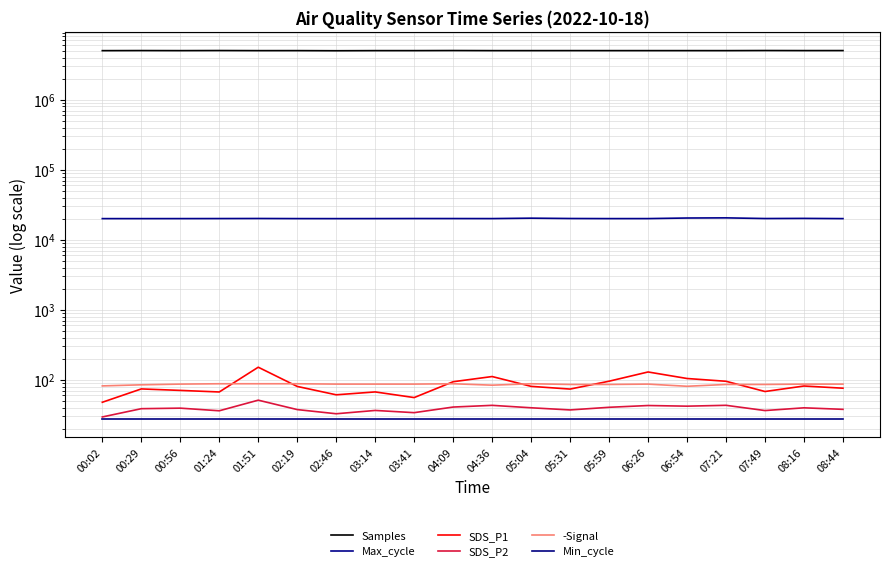

How many data points in Samples are less than 5013870?

10